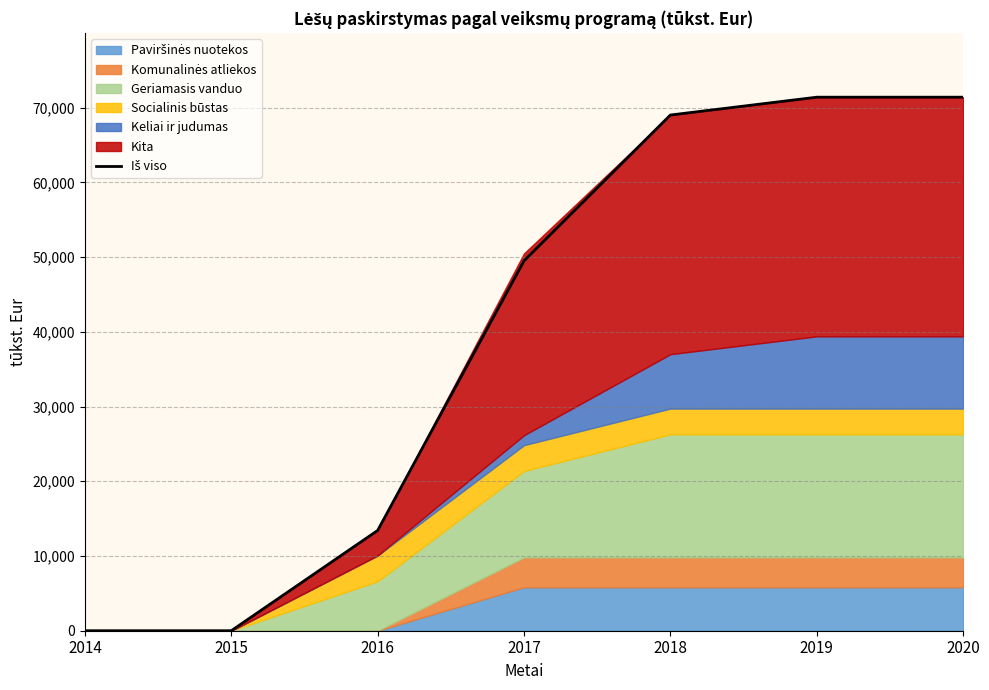

Rank the categories by value from lowest to highest.

2014, 2015, 2016, 2017, 2018, 2019, 2020